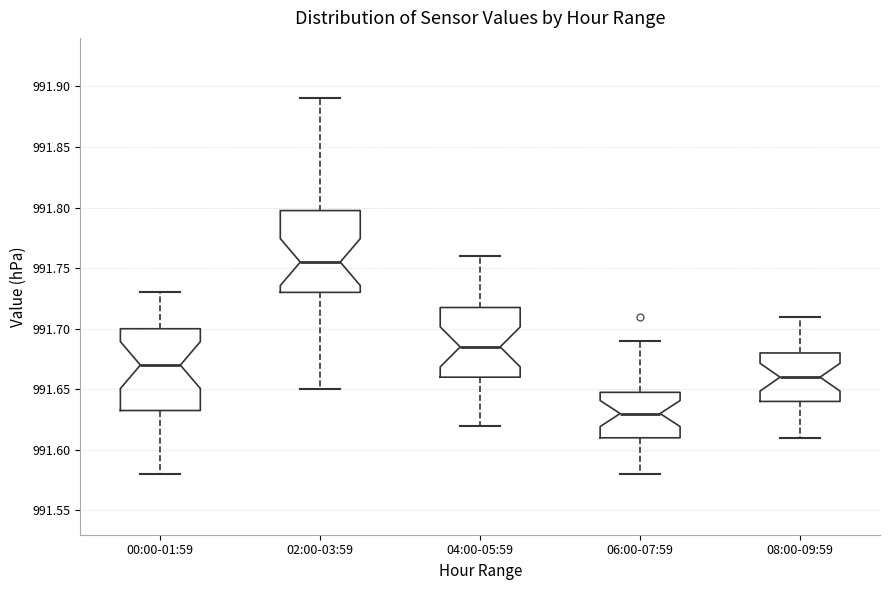

Reading left to right, read every box against the y-axis: the position of its median line, the range the box covers, and the ends of its whiskers. The values are not printed on the chart, so give them approximately, as read against the axis.

00:00-01:59: median 991.670, box 991.635 to 991.700, whiskers 991.580 to 991.730
02:00-03:59: median 991.755, box 991.730 to 991.800, whiskers 991.650 to 991.890
04:00-05:59: median 991.685, box 991.660 to 991.720, whiskers 991.620 to 991.760
06:00-07:59: median 991.630, box 991.610 to 991.650, whiskers 991.580 to 991.690
08:00-09:59: median 991.660, box 991.640 to 991.680, whiskers 991.610 to 991.710